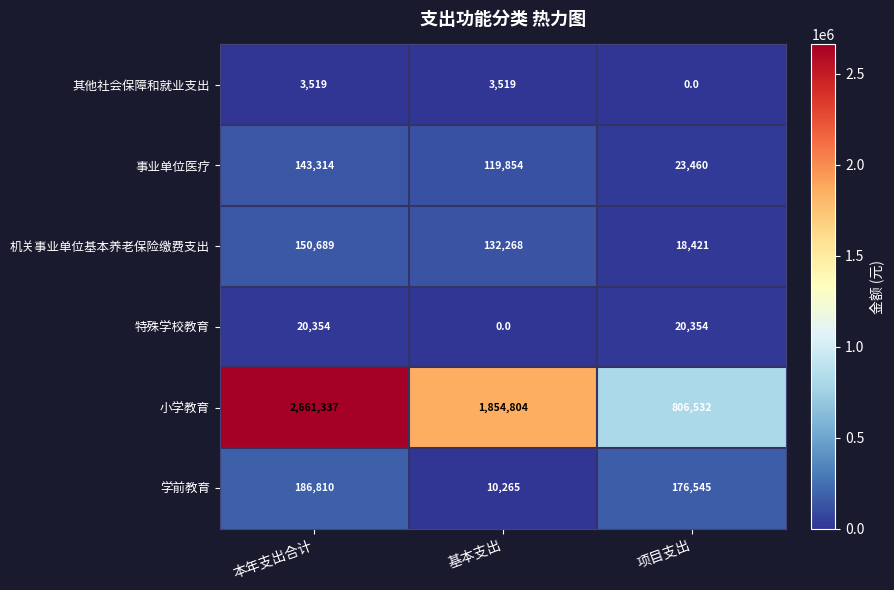

How many categories are shown in the chart?

3